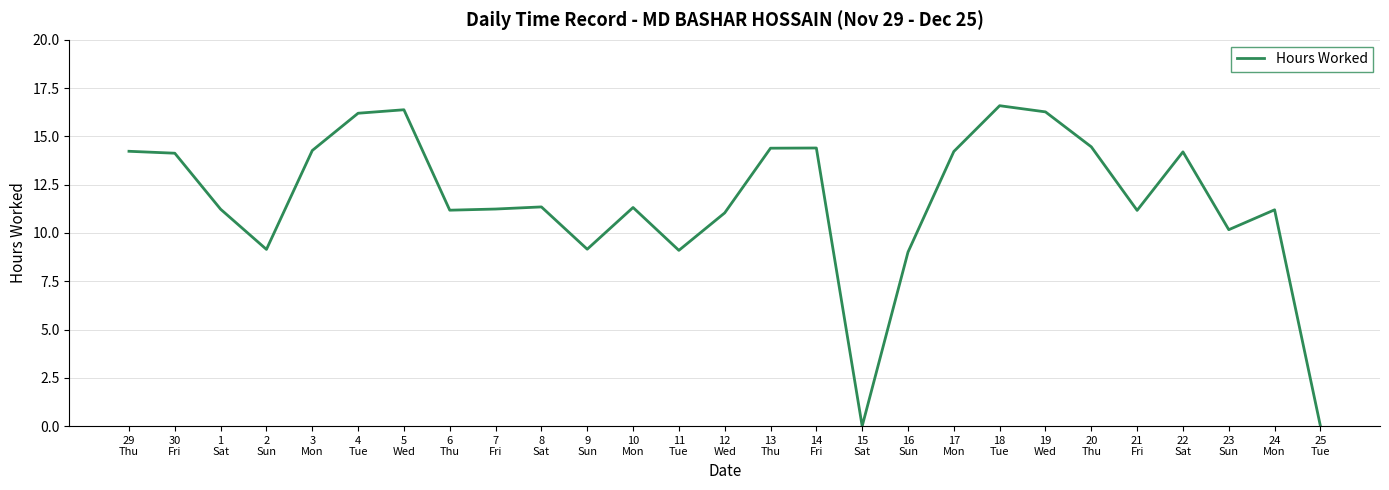

At which category does the data reach its first local valley?

2
Sun